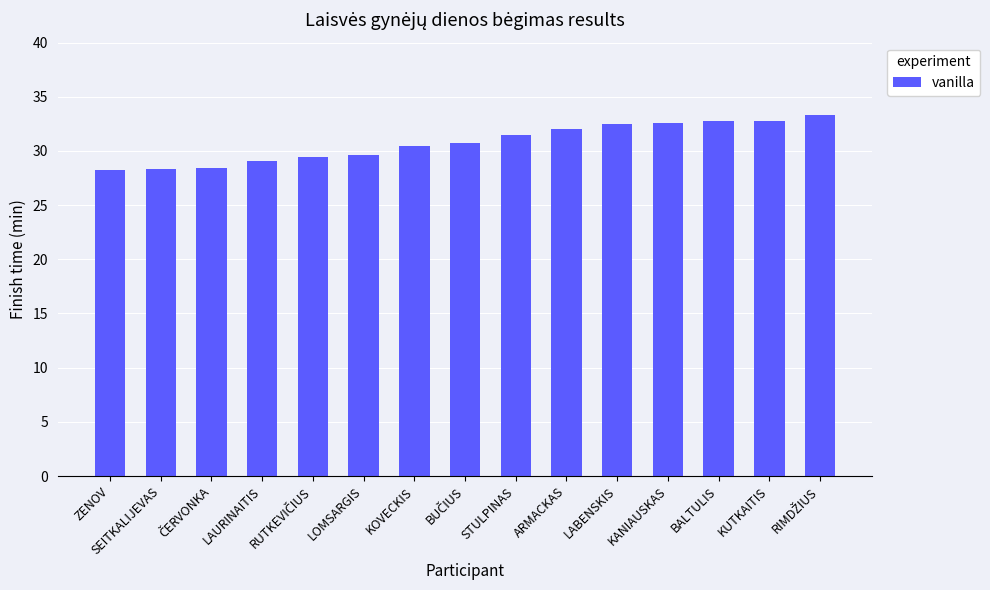

Count the number of data series in this chart.

1